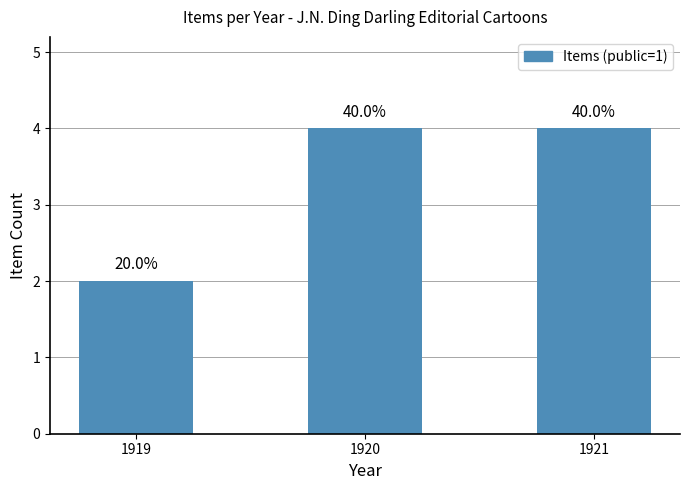

Are the bars horizontal?

No